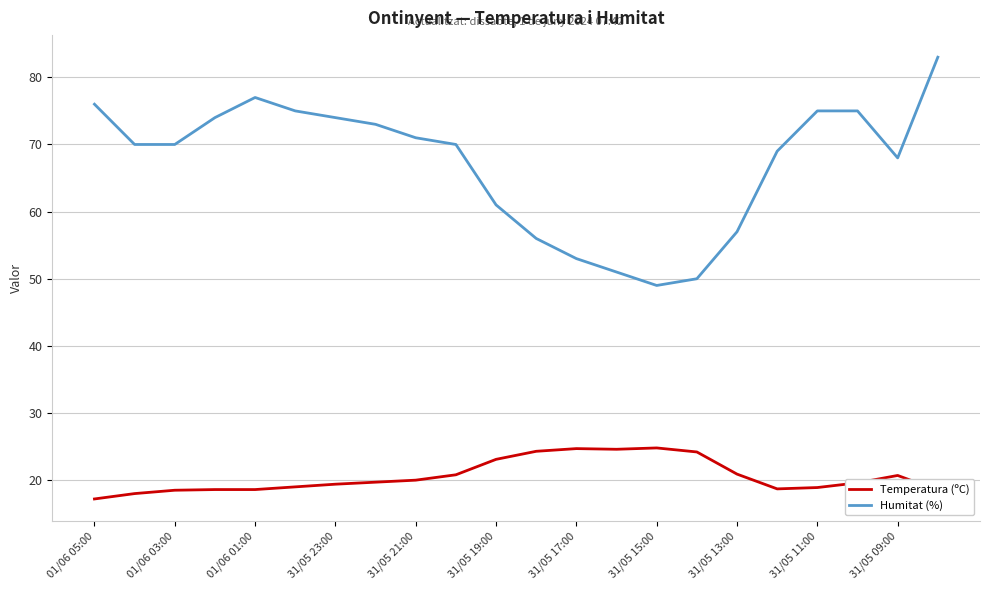

Rank the series by their average value, from lowest to highest.

Temperatura (ºC), Humitat (%)